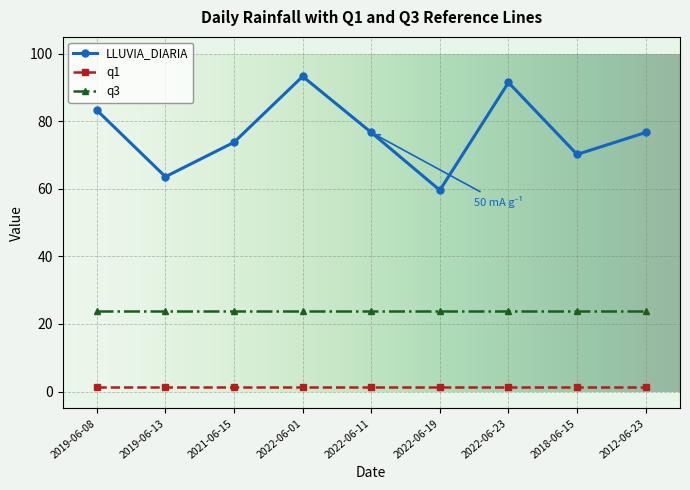

List the series in order of their peak value, lowest first.

q1, q3, LLUVIA_DIARIA